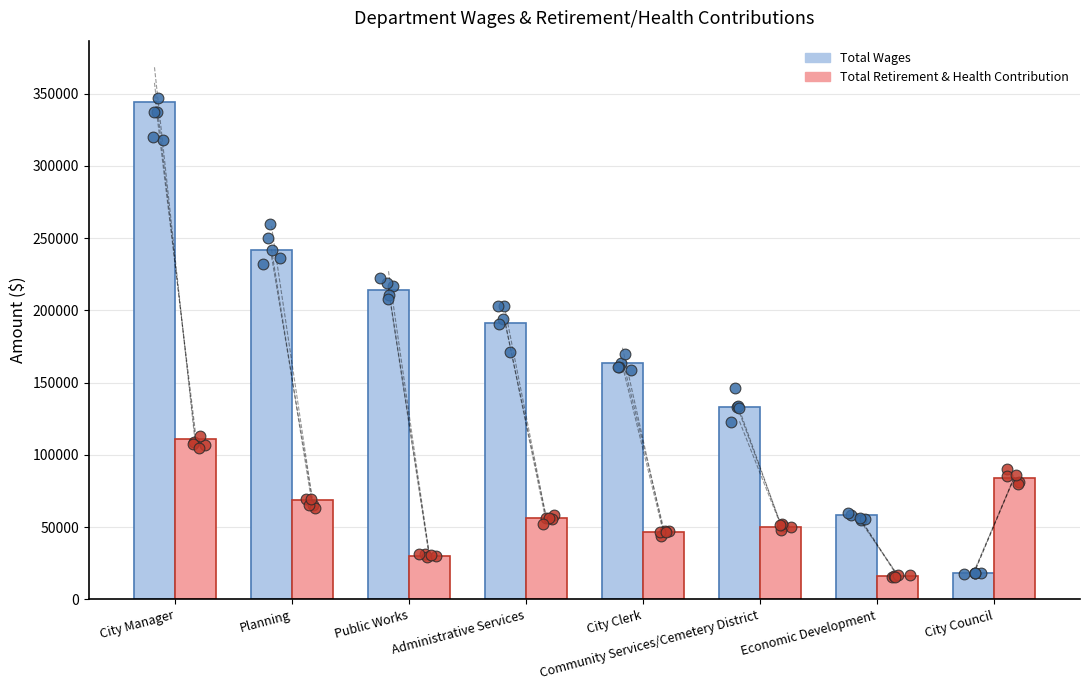

At how many categories does at least one series exceed 312505?

1